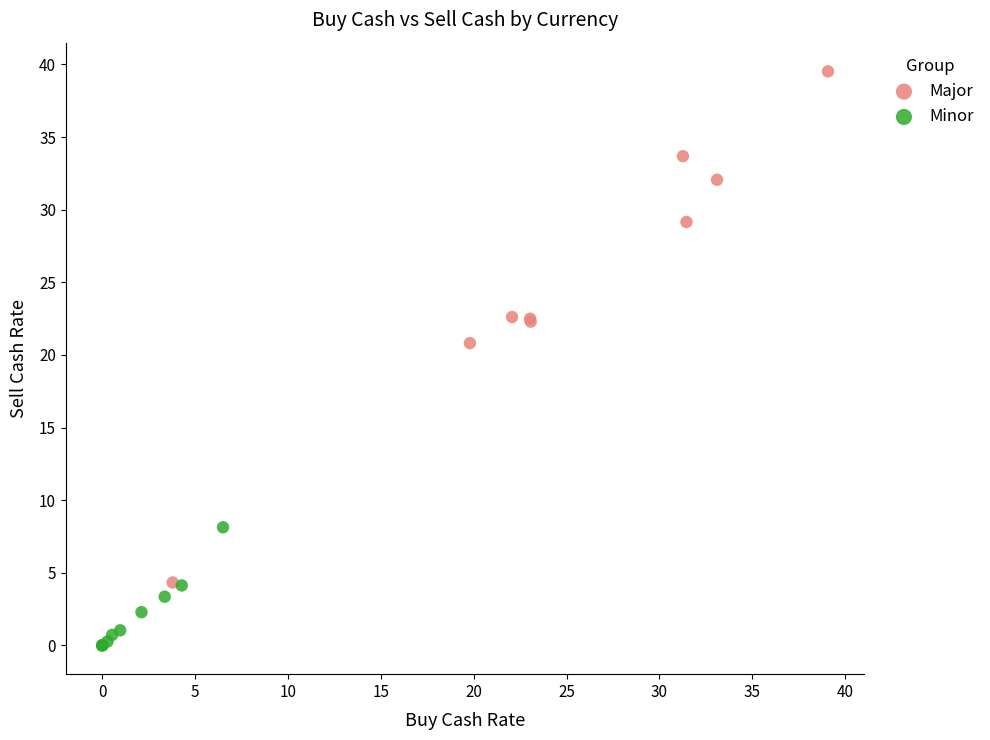

What are all the series names shown in the legend?

Major, Minor